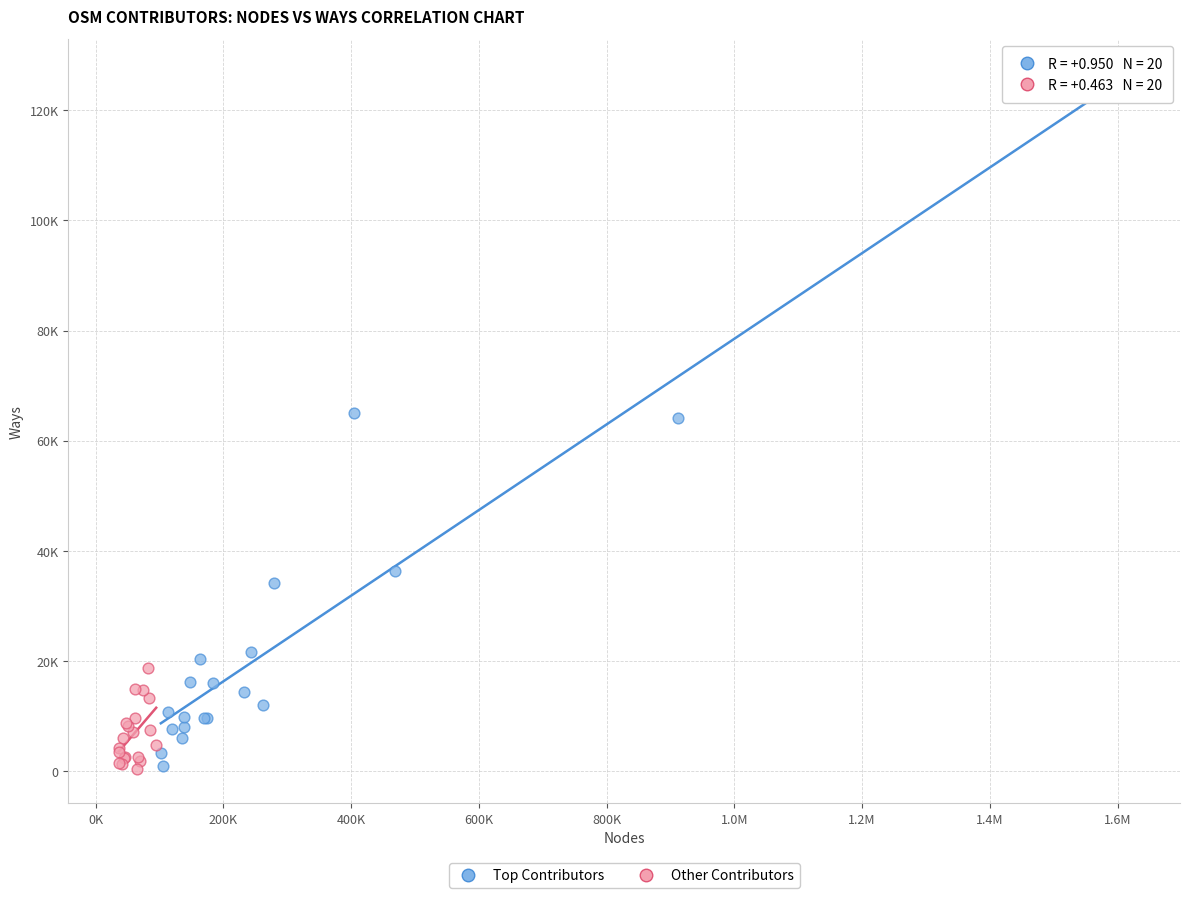

Which series has the largest Y range (max minus min)?

Top Contributors